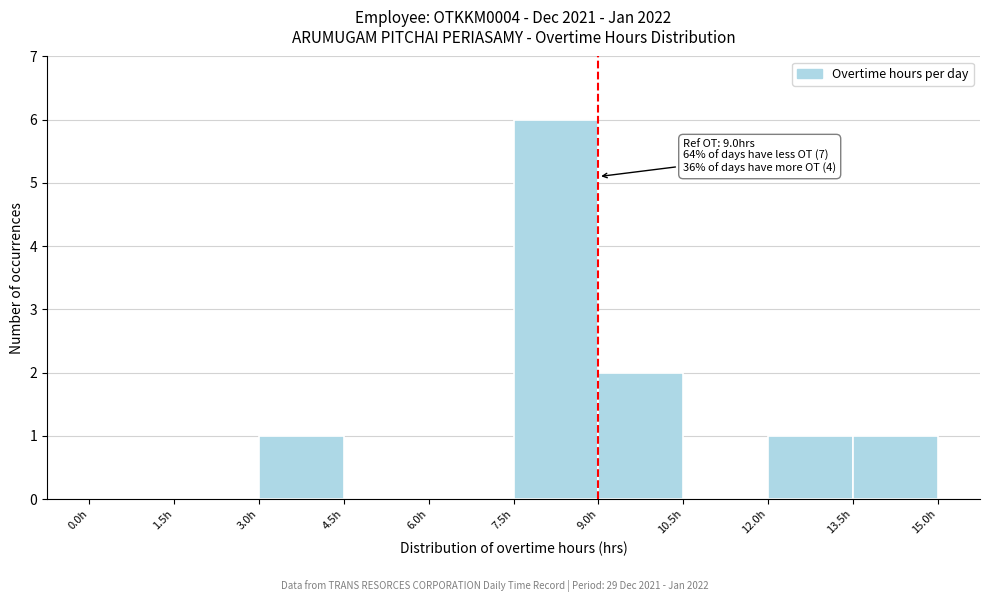

Which range on the x-axis has the tallest bar?

7.5 to 9.0